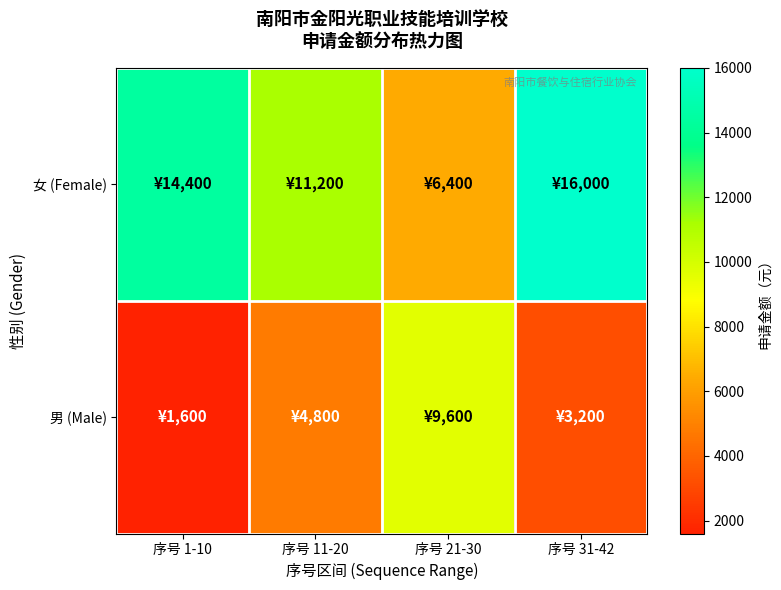

Which series has the largest total across all categories?

女 (Female)